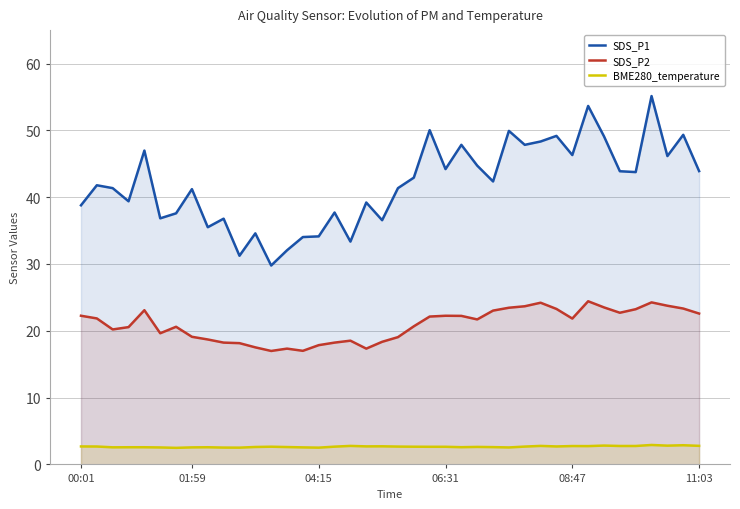

What is the lowest value of the SDS_P1 series?

29.8